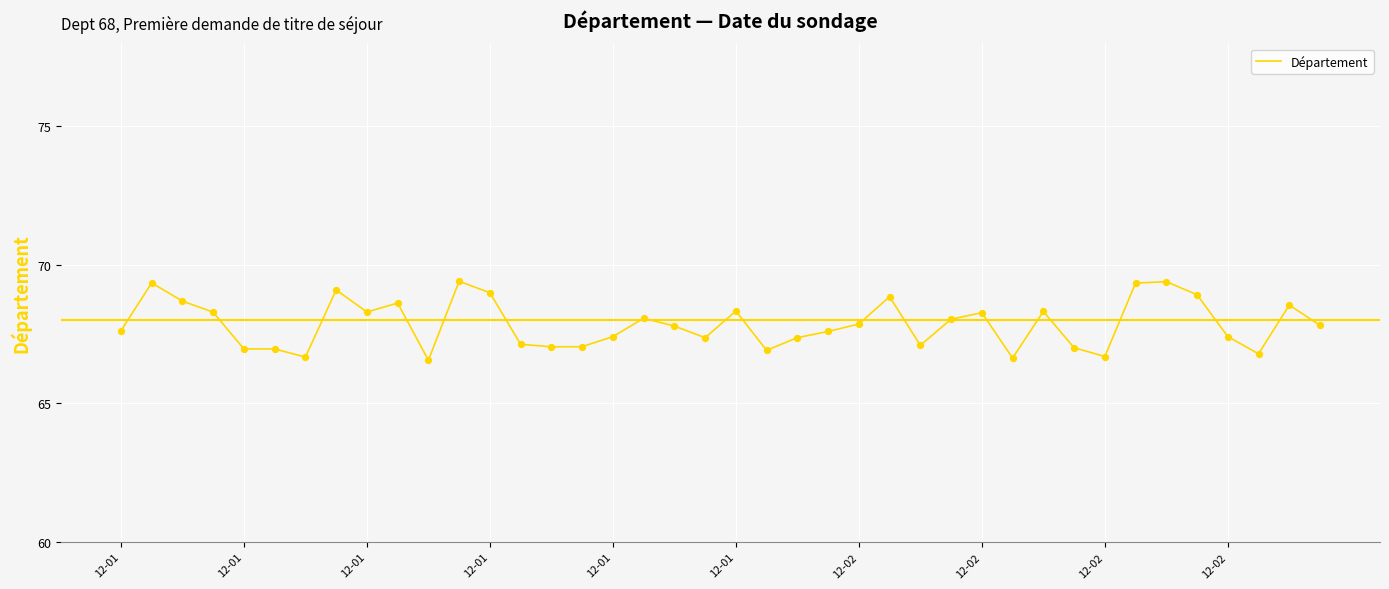

What is the difference between the maximum and minimum values?

2.8